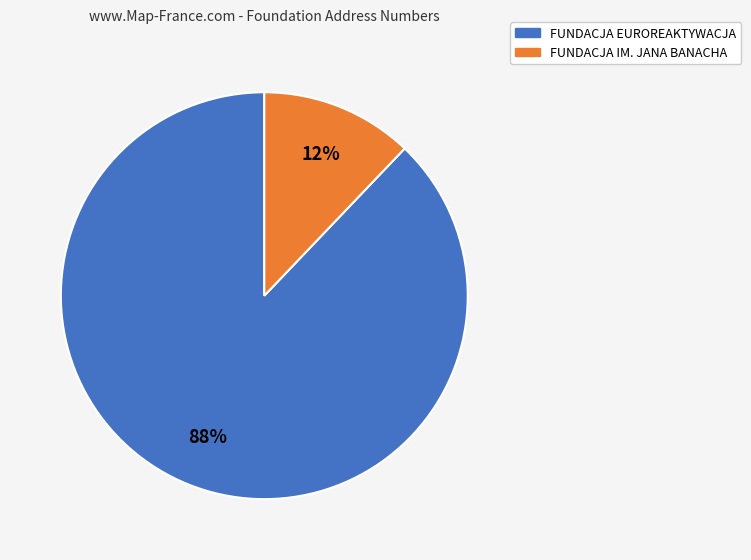

Which category has the biggest portion of the pie?

FUNDACJA EUROREAKTYWACJA